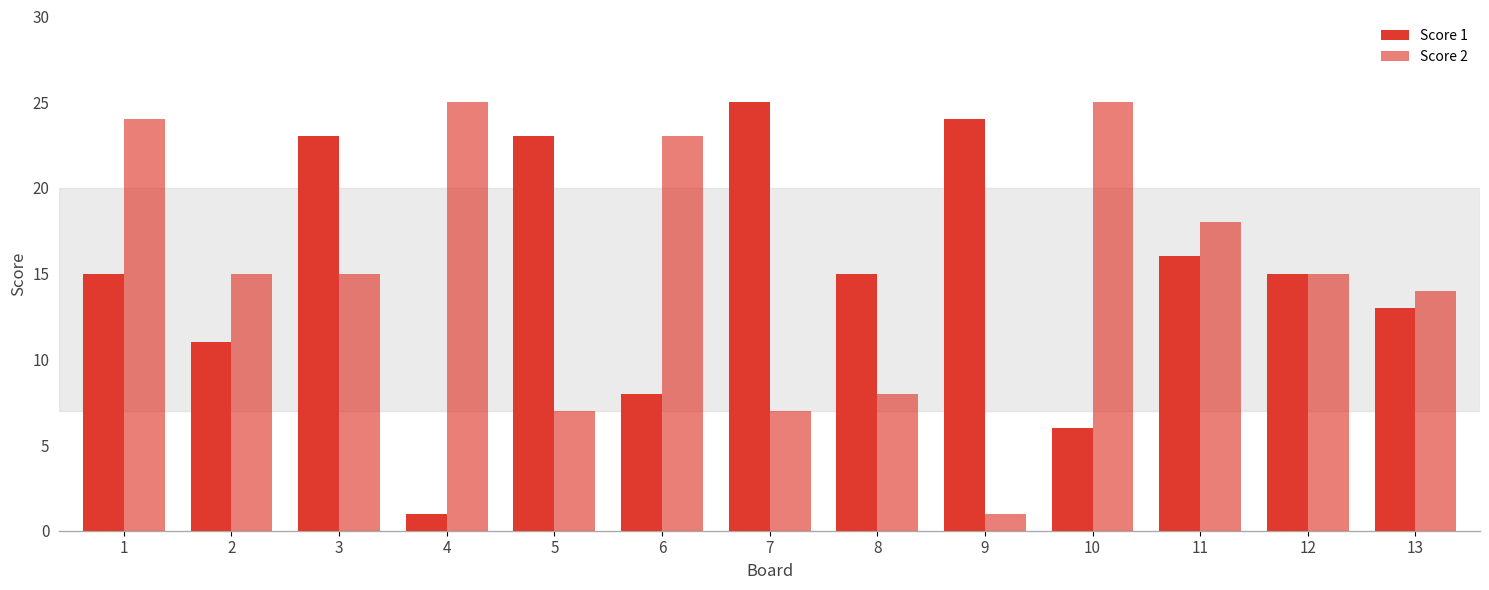

How many groups of bars are there?

13